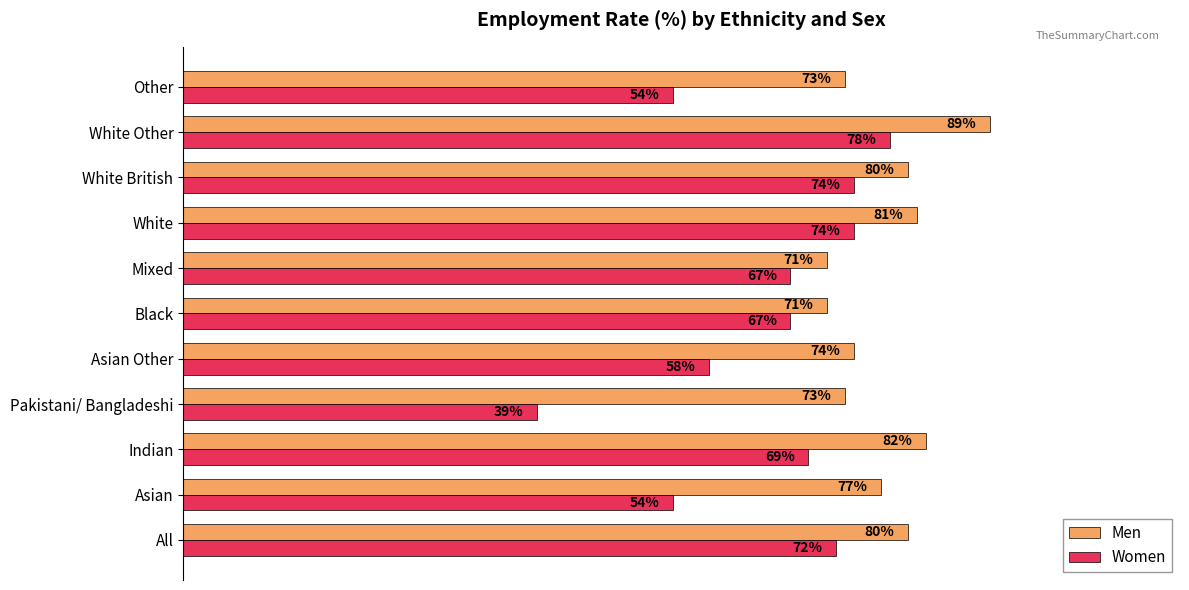

At White Other, list the series in order from smallest to largest.

Women, Men